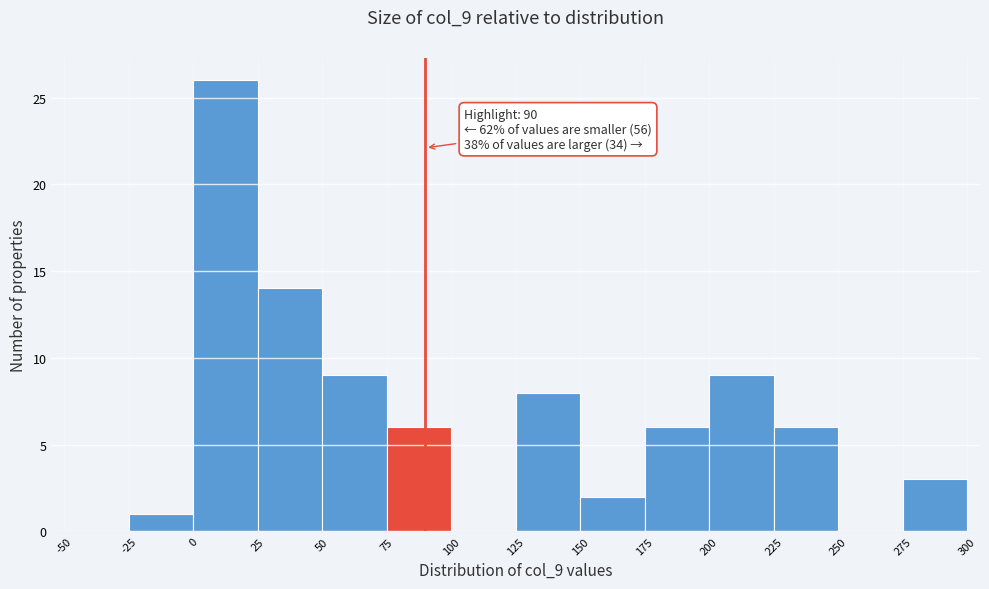

Which range on the x-axis has the tallest bar?

0 to 25